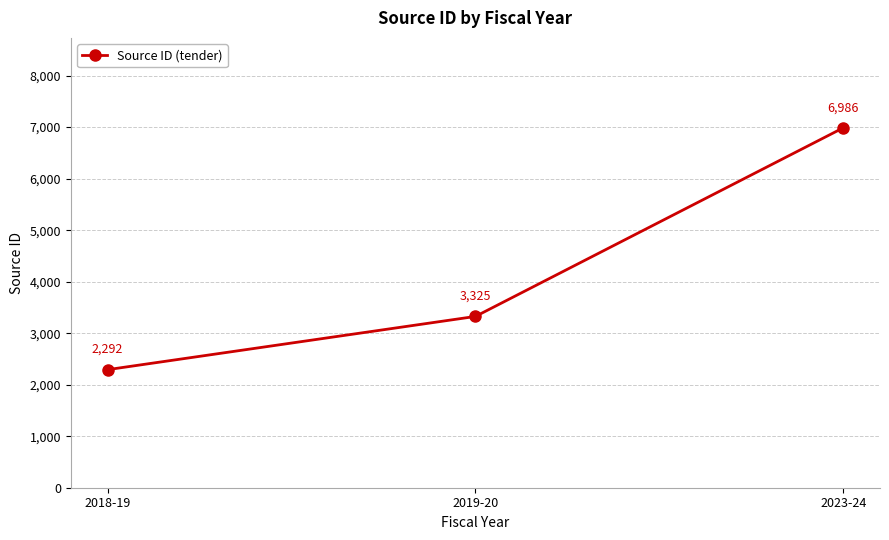

Where is the data nearest to the value 4639?

2019-20